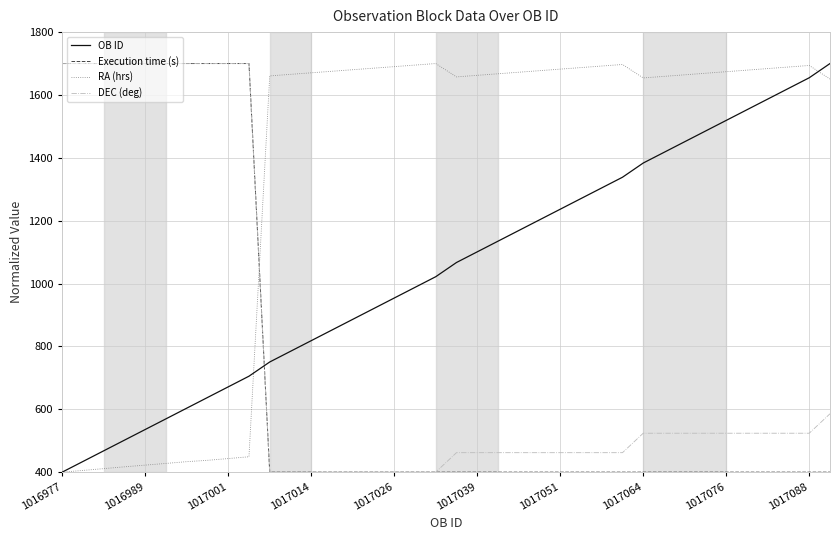

True or false: Execution time (s) and RA (hrs) cross at least once.

True